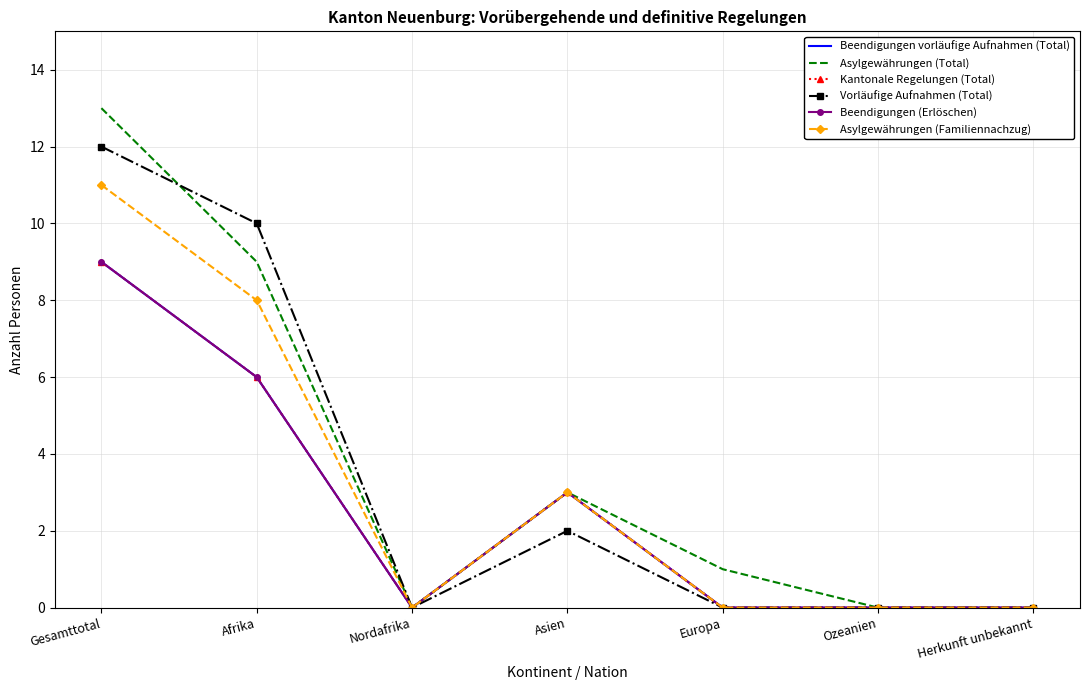

Reading left to right, extract all data points from this chart.

Beendigungen vorläufige Aufnahmen (Total): Gesamttotal=9	Afrika=6	Nordafrika=0	Asien=3	Europa=0	Ozeanien=0	Herkunft unbekannt=0
Asylgewährungen (Total): Gesamttotal=13	Afrika=9	Nordafrika=0	Asien=3	Europa=1	Ozeanien=0	Herkunft unbekannt=0
Kantonale Regelungen (Total): Gesamttotal=9	Afrika=6	Nordafrika=0	Asien=3	Europa=0	Ozeanien=0	Herkunft unbekannt=0
Vorläufige Aufnahmen (Total): Gesamttotal=12	Afrika=10	Nordafrika=0	Asien=2	Europa=0	Ozeanien=0	Herkunft unbekannt=0
Beendigungen (Erlöschen): Gesamttotal=9	Afrika=6	Nordafrika=0	Asien=3	Europa=0	Ozeanien=0	Herkunft unbekannt=0
Asylgewährungen (Familiennachzug): Gesamttotal=11	Afrika=8	Nordafrika=0	Asien=3	Europa=0	Ozeanien=0	Herkunft unbekannt=0